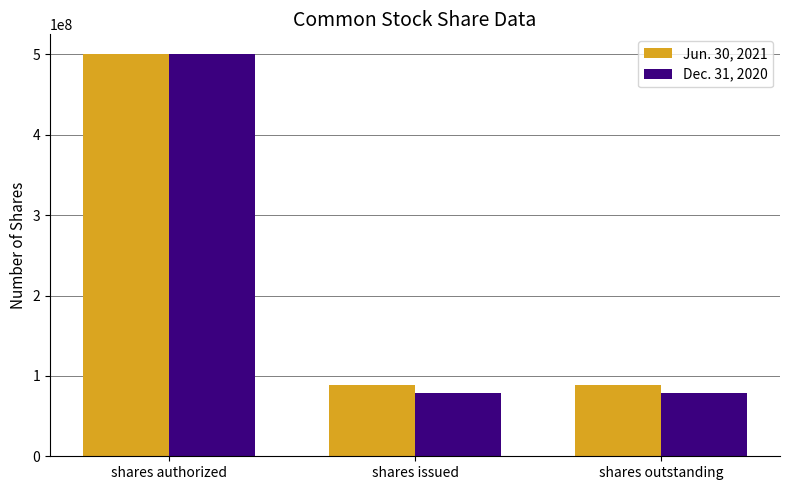

The Jun. 30, 2021 series shows 88394517 at shares outstanding. True or false?

True